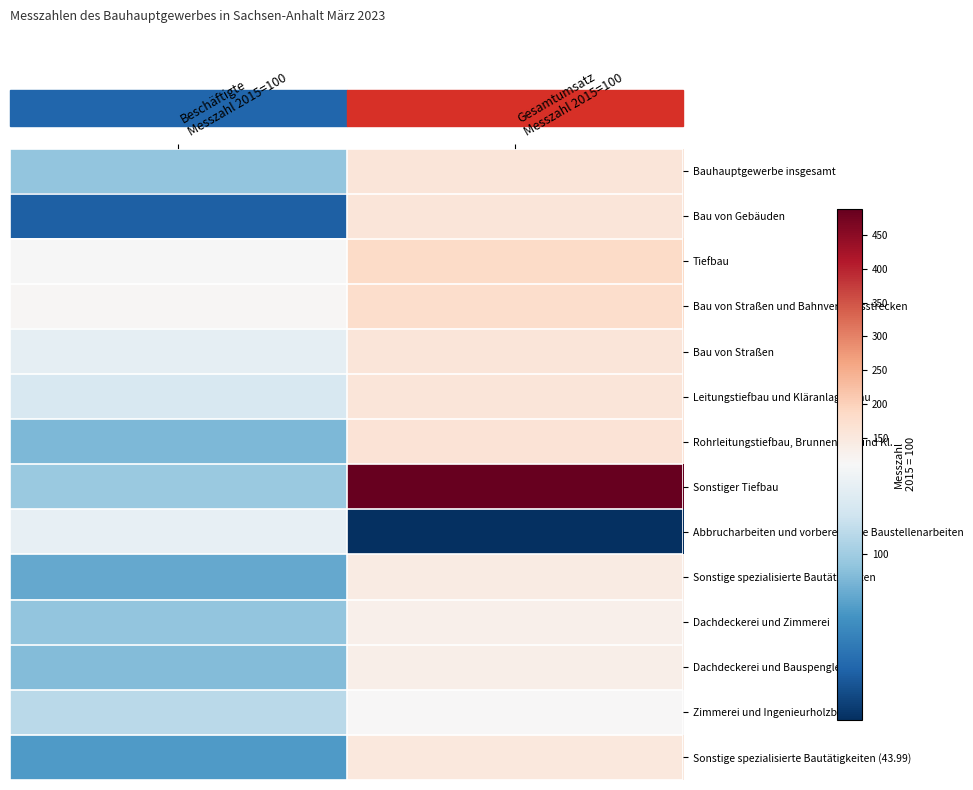

Which series has the largest range (max minus min)?

Sonstiger Tiefbau